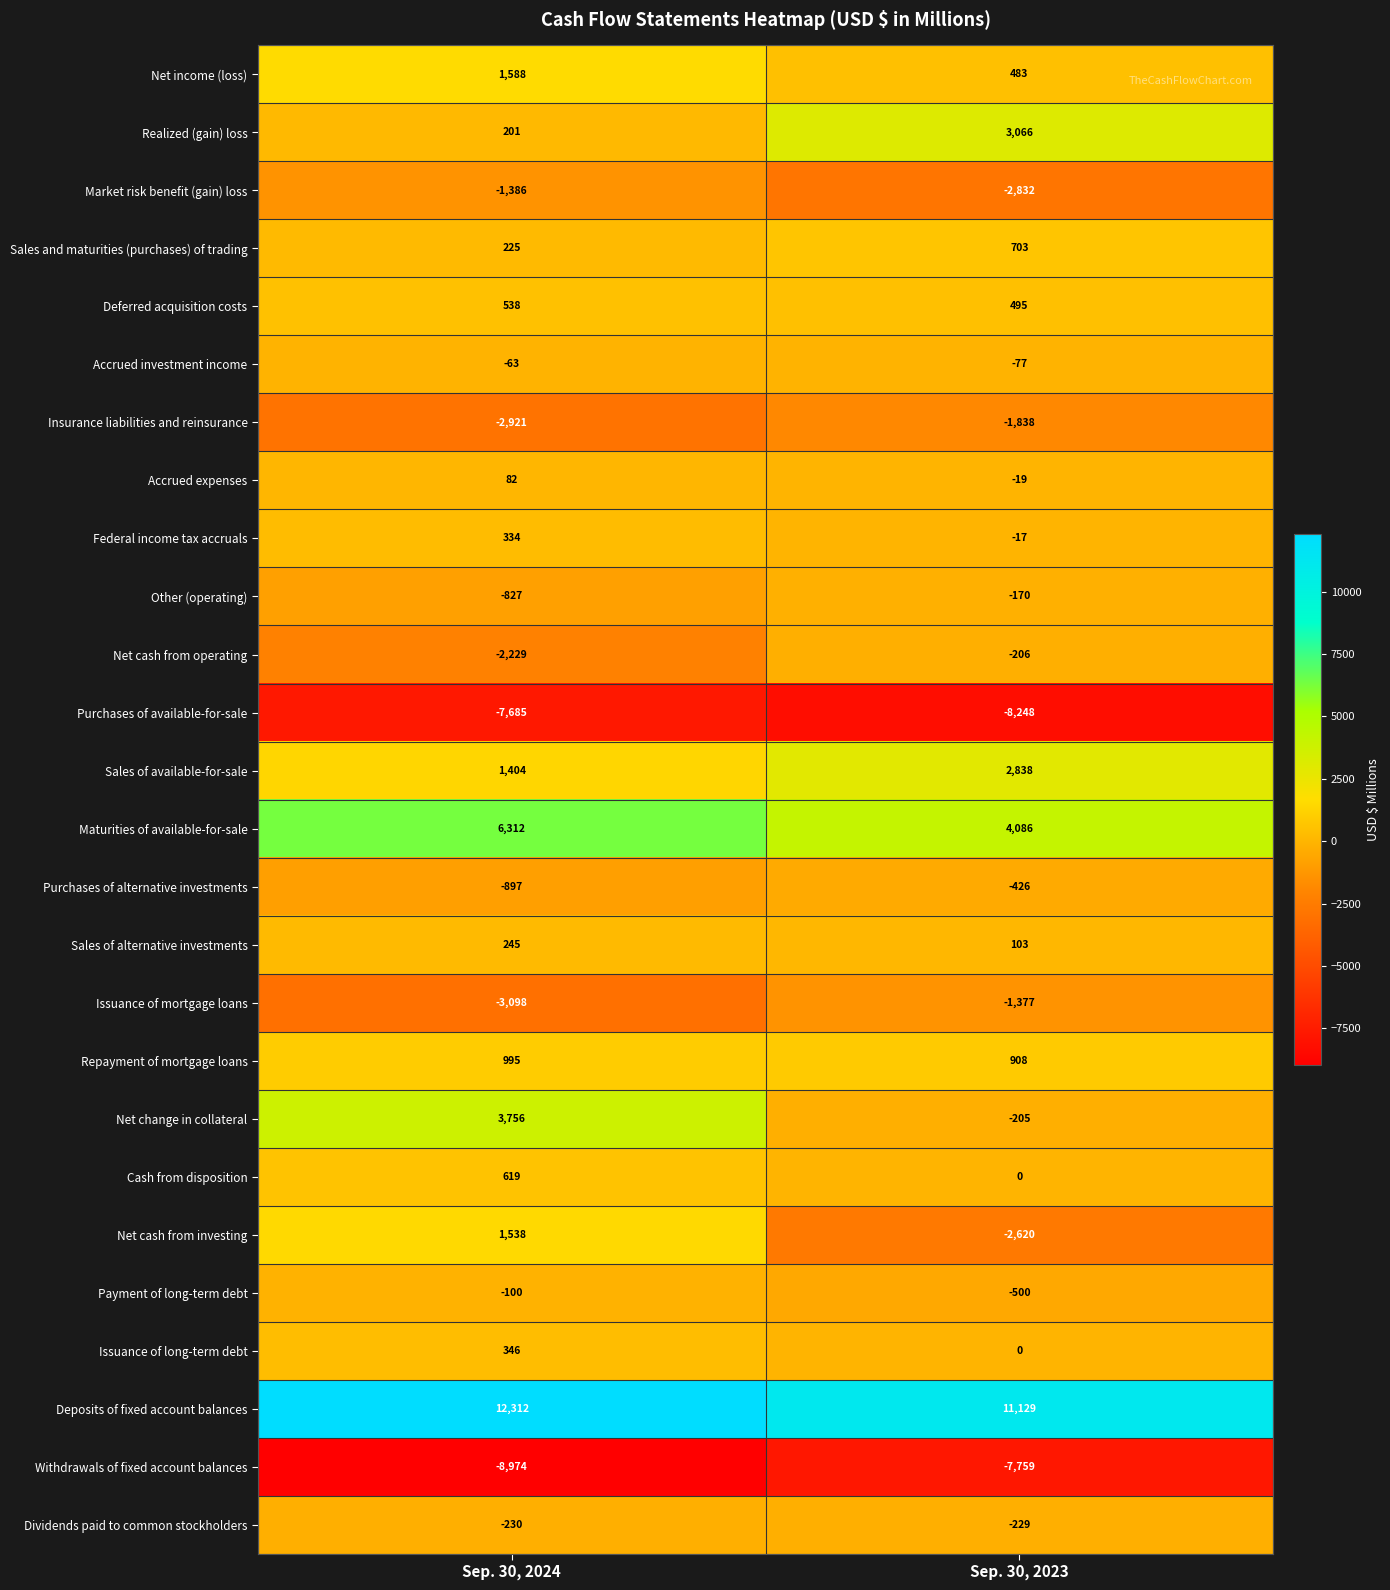

Which series has the largest total across all categories?

Deposits of fixed account balances